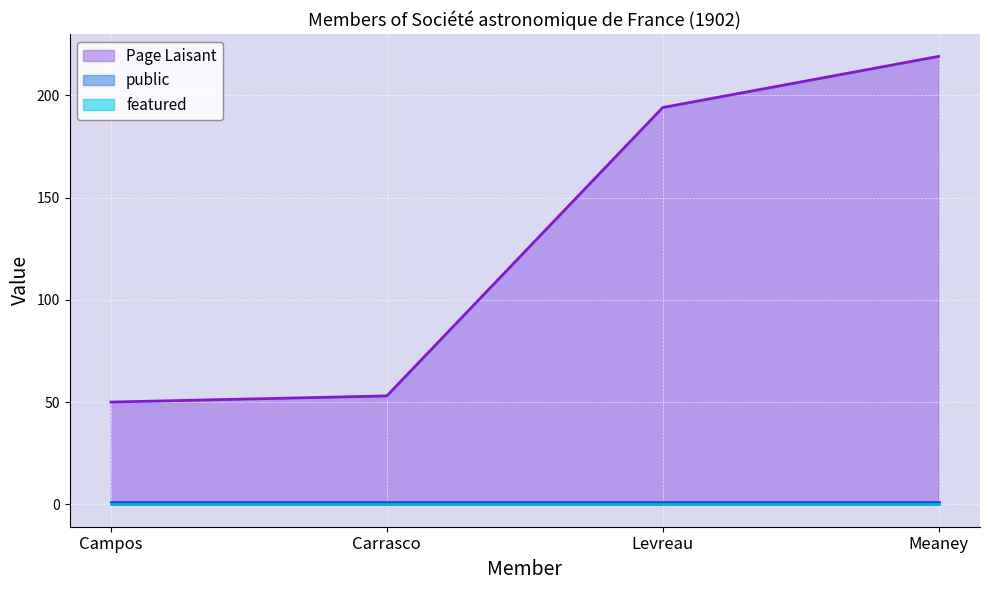

True or false: public and featured cross at least once.

False